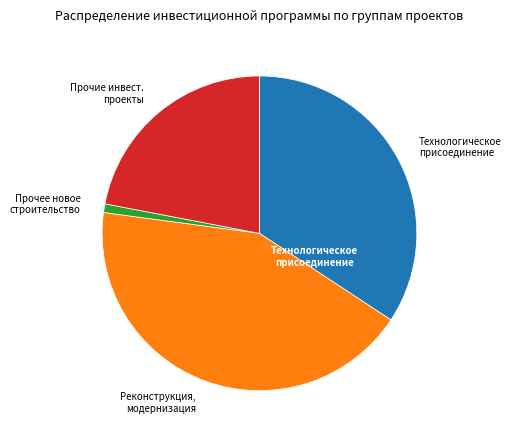

Is there any slice that represents more than half of the pie?

No